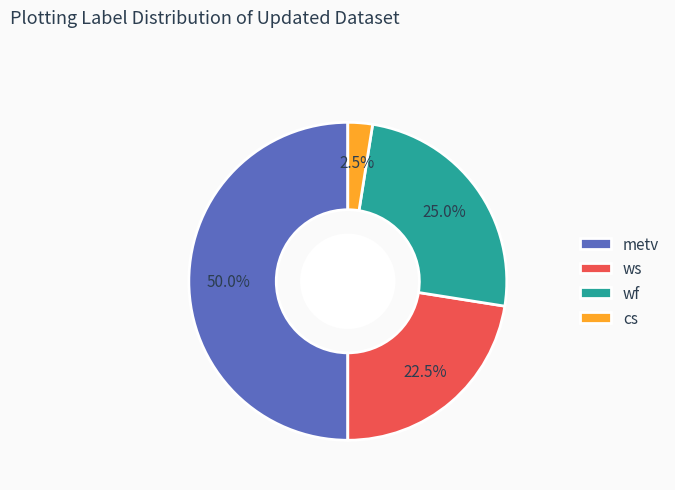

What is the largest slice in the pie chart?

metv